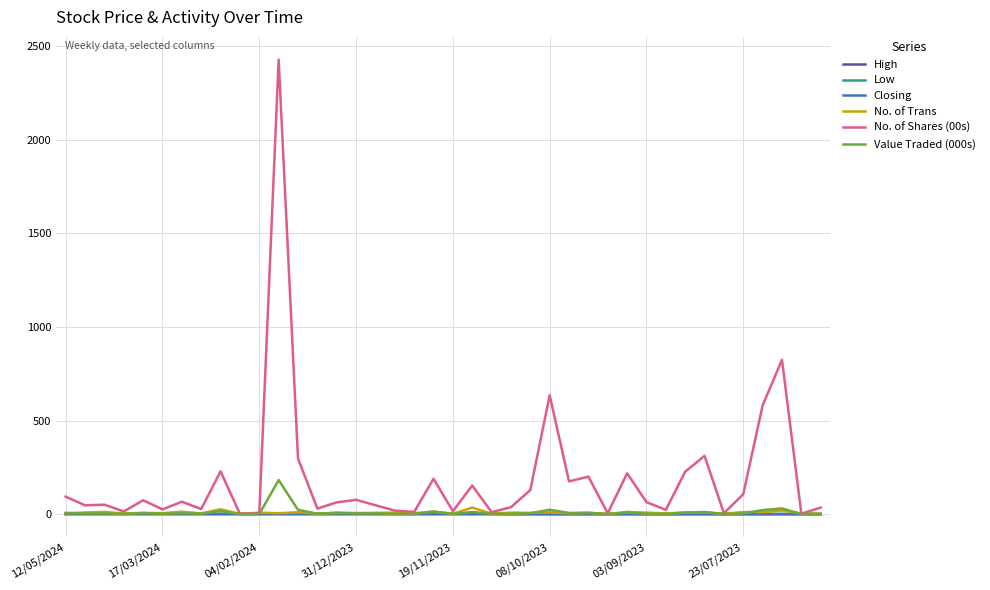

Which series has the largest total across all categories?

No. of Shares (00s)